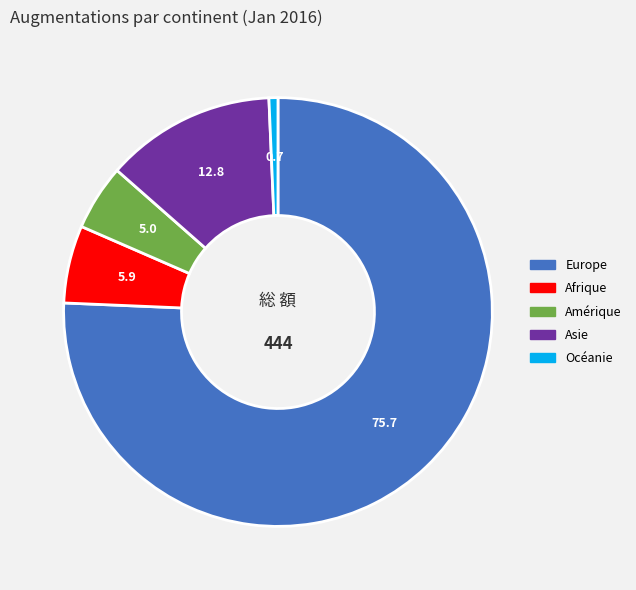

Is there any slice that represents more than half of the pie?

Yes